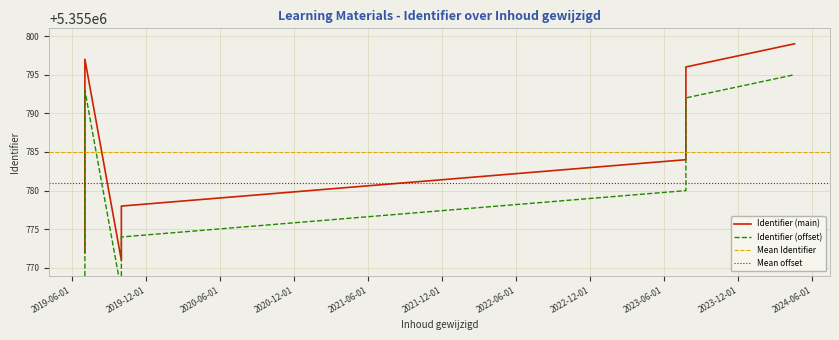

Where is the data nearest to the value 5355785?

2023-07-25